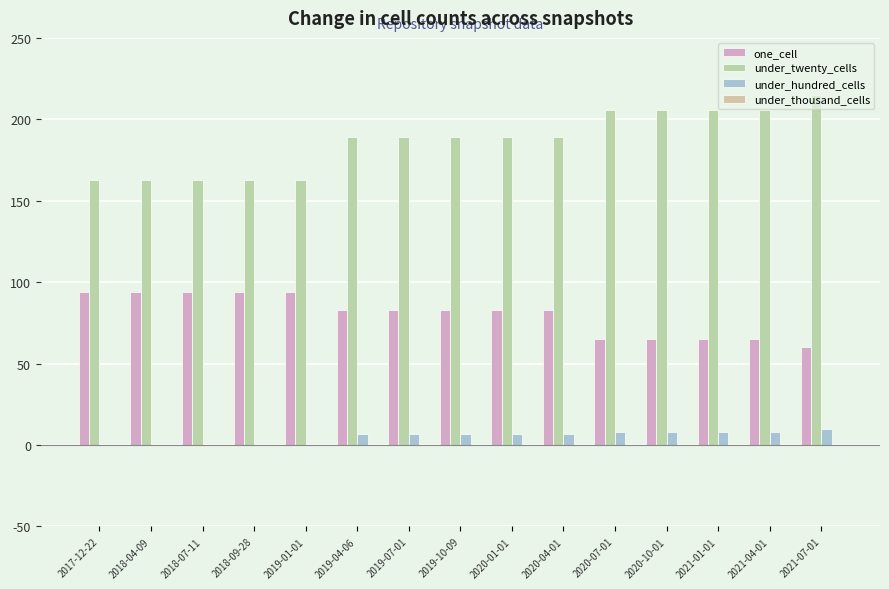

What is the value of the one_cell bar at the 2nd from the left?

94